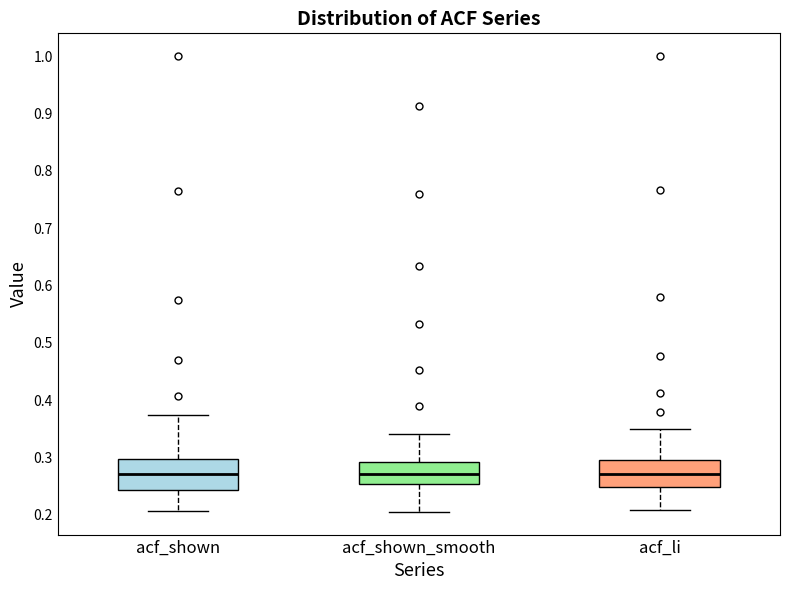

Reading left to right, transcribe this box plot: for each box, give where its median line is, the range the box spans, and where its two whiskers end, as read against the y-axis. The values are not printed on the chart, so give them approximately, as read against the axis.

acf_shown: median 0.27, box 0.24 to 0.30, whiskers 0.21 to 0.37
acf_shown_smooth: median 0.27, box 0.25 to 0.29, whiskers 0.21 to 0.34
acf_li: median 0.27, box 0.25 to 0.30, whiskers 0.21 to 0.35